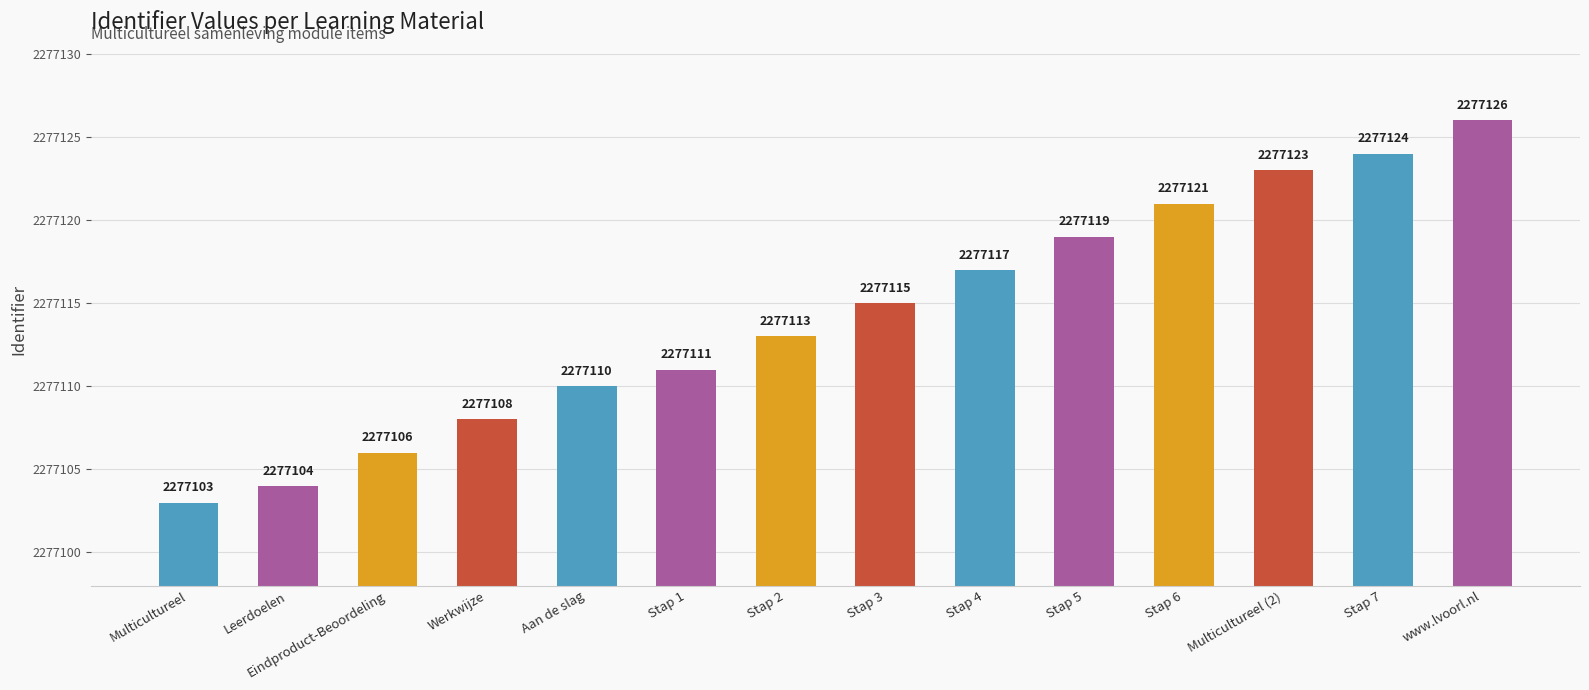

What is the change in value from Stap 2 to Stap 5?

+6